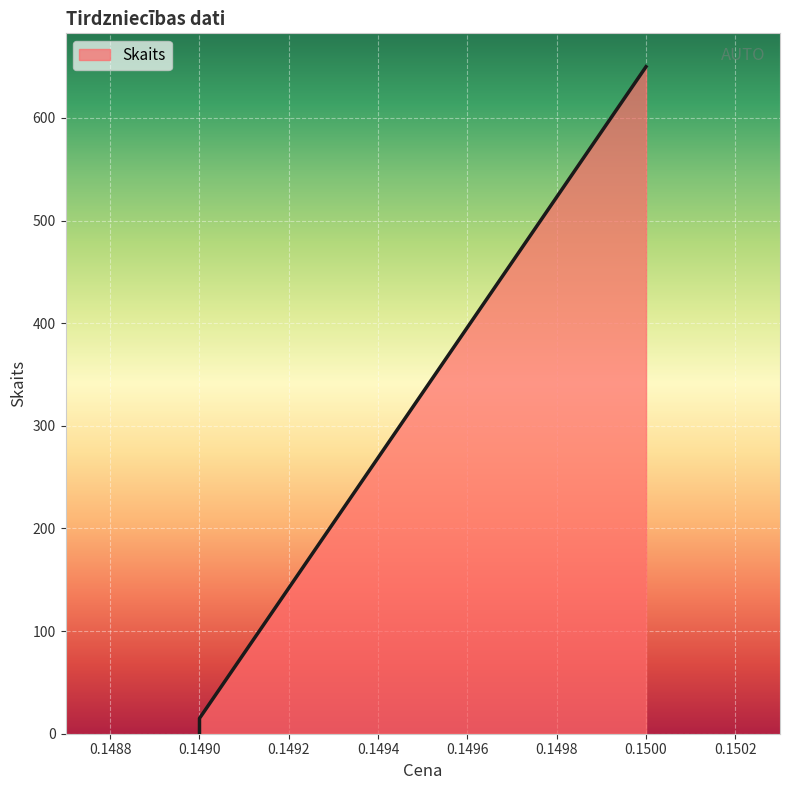

What is the average value?

169